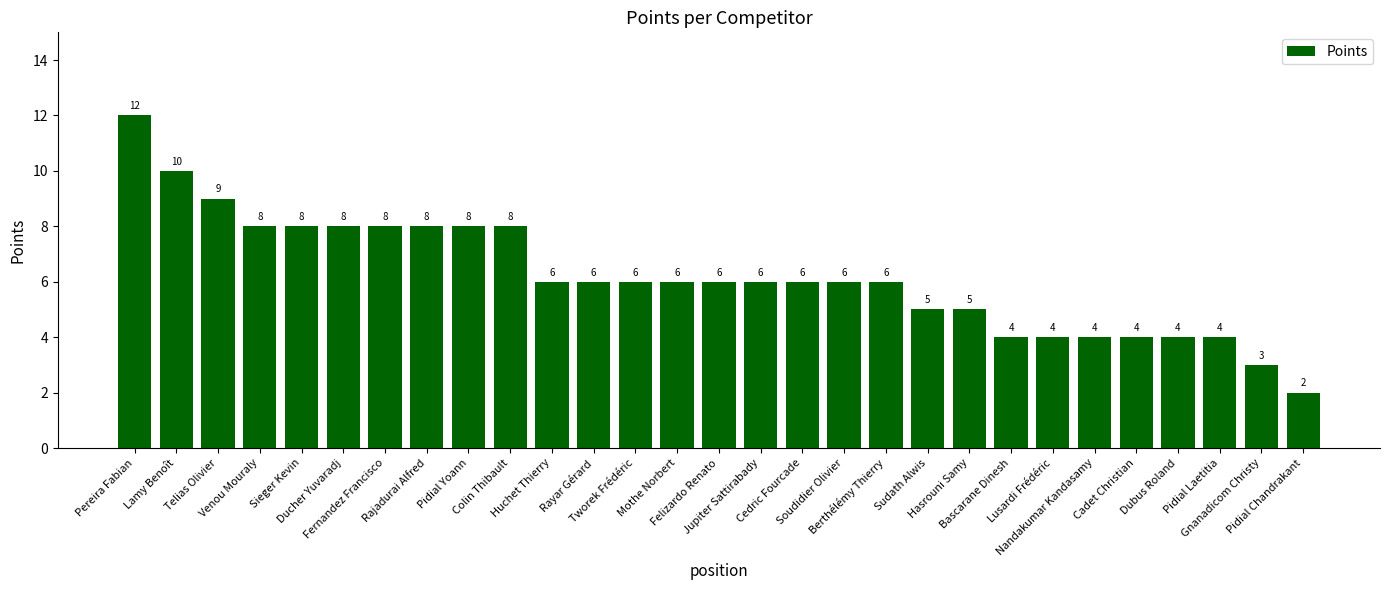

True or false: the data shows 4 at Mothe Norbert.

False